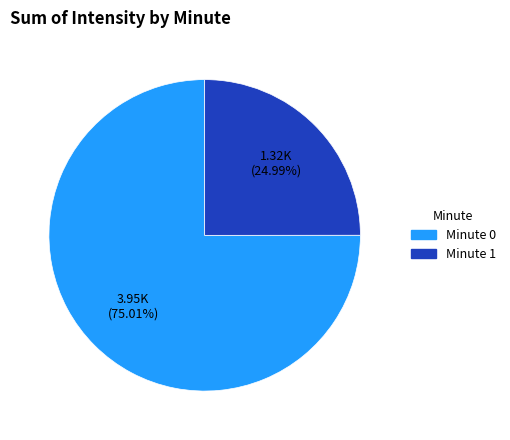

Does any single category account for the majority?

Yes